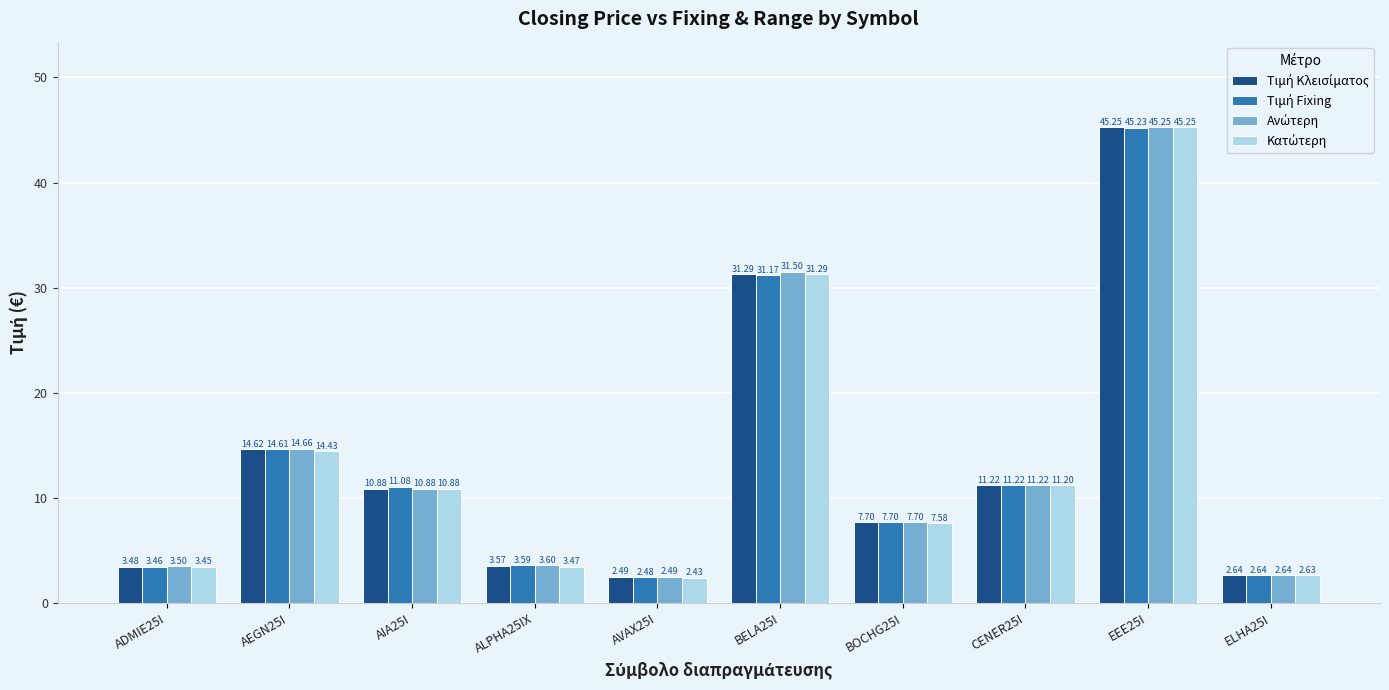

What is the total value across all series at ADMIE25I?

13.9